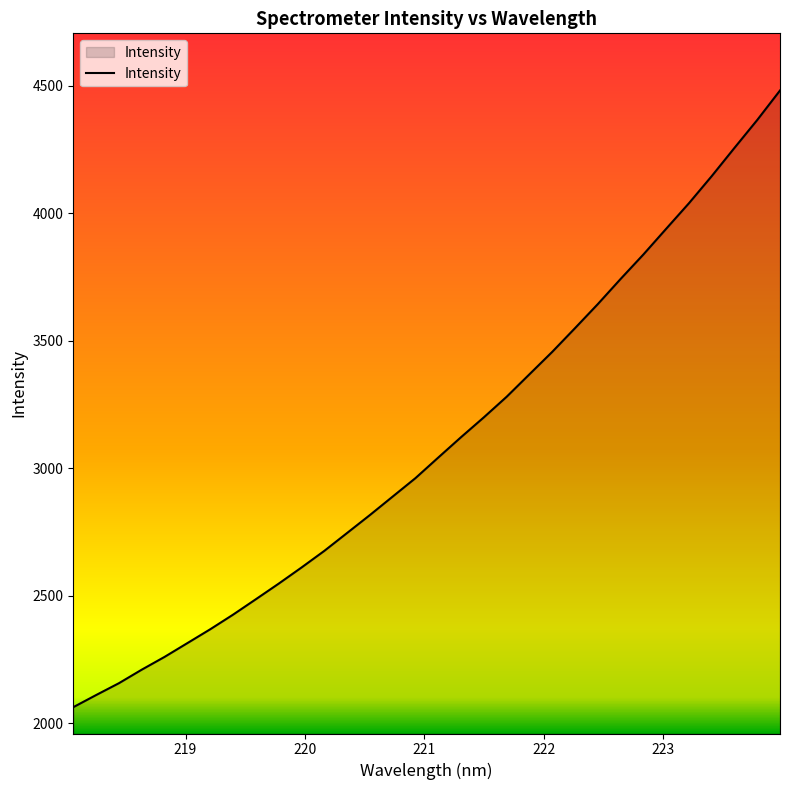

How many values are below 3042?

16